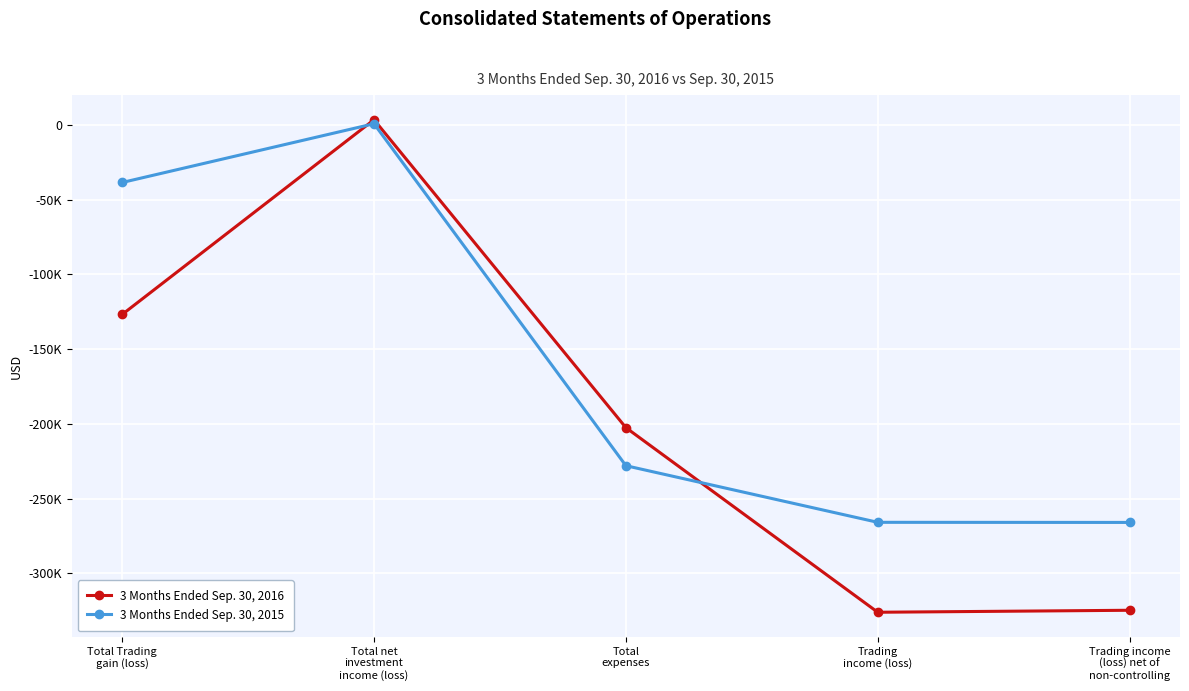

What are all the series names shown in the legend?

3 Months Ended Sep. 30, 2016, 3 Months Ended Sep. 30, 2015